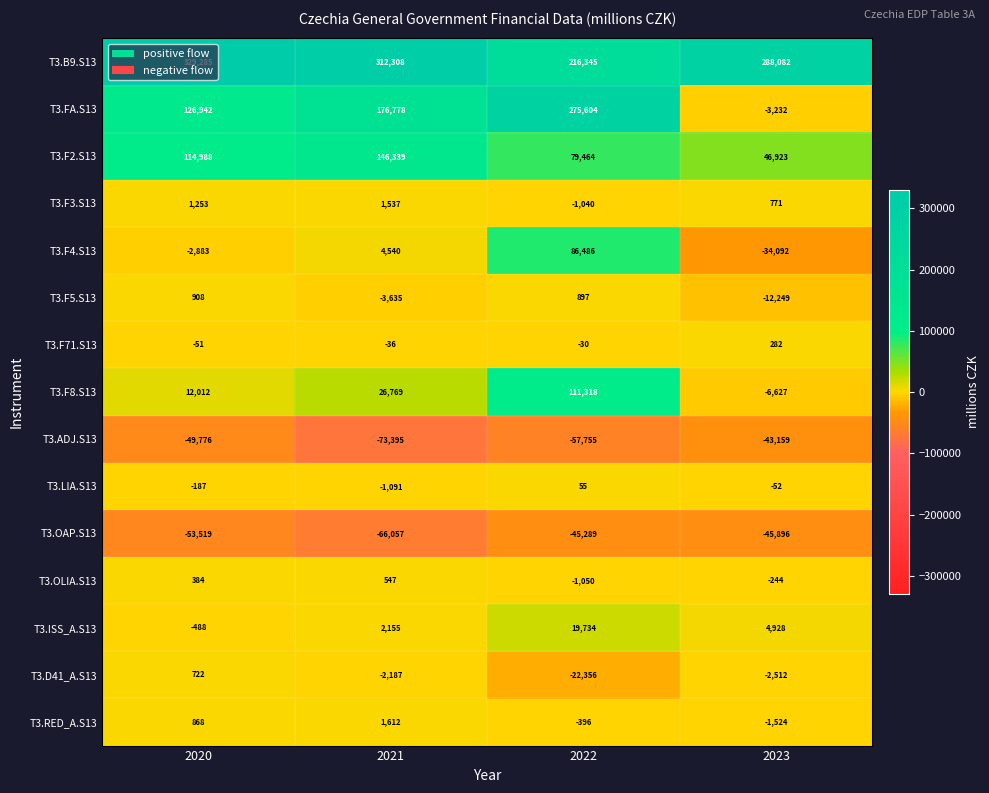

What is the maximum value shown in the chart?

329285